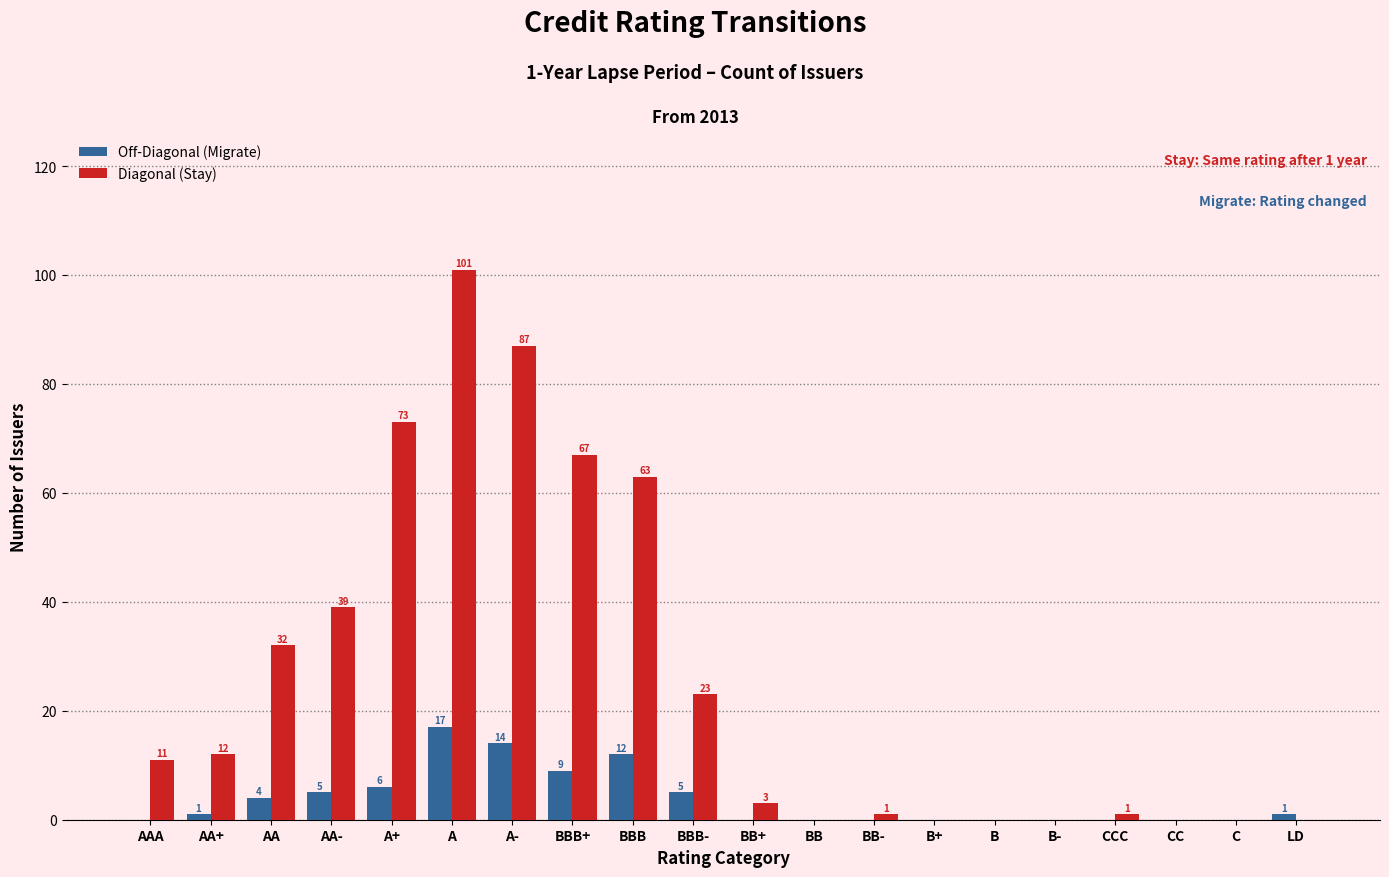

Reading left to right, transcribe all the data shown in this chart.

Off-Diagonal (Migrate): AAA=0	AA+=1	AA=4	AA-=5	A+=6	A=17	A-=14	BBB+=9	BBB=12	BBB-=5	BB+=0	BB=0	BB-=0	B+=0	B=0	B-=0	CCC=0	CC=0	C=0	LD=1
Diagonal (Stay): AAA=11	AA+=12	AA=32	AA-=39	A+=73	A=101	A-=87	BBB+=67	BBB=63	BBB-=23	BB+=3	BB=0	BB-=1	B+=0	B=0	B-=0	CCC=1	CC=0	C=0	LD=0